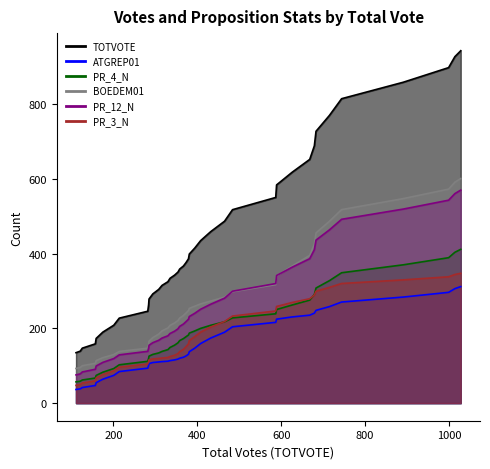

Which series has the largest total across all categories?

TOTVOTE